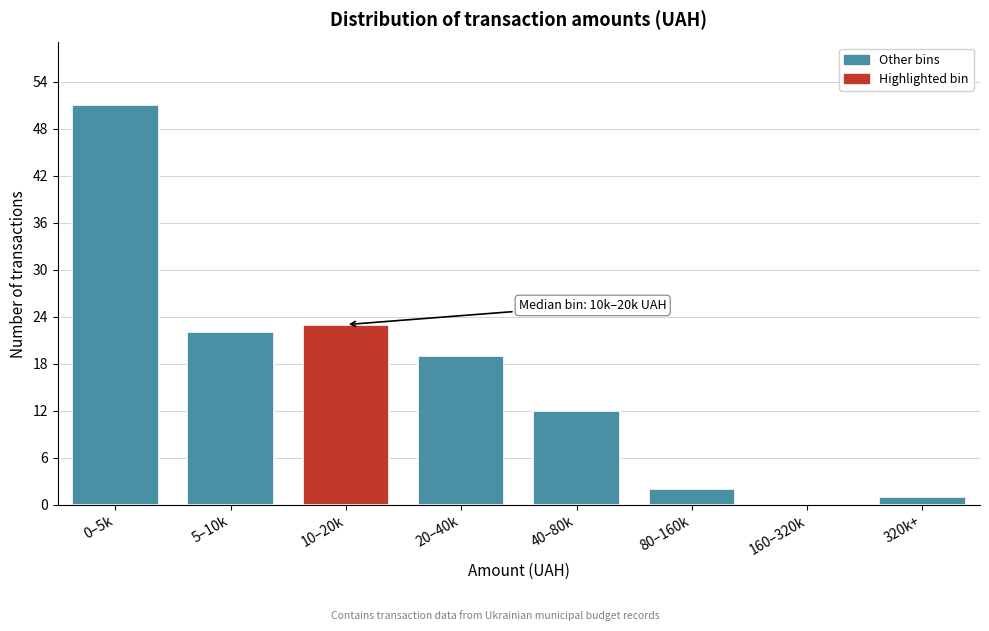

Reading left to right, extract all data points from this chart.

0–5k=51	5–10k=22	10–20k=23	20–40k=19	40–80k=12	80–160k=2	160–320k=0	320k+=1